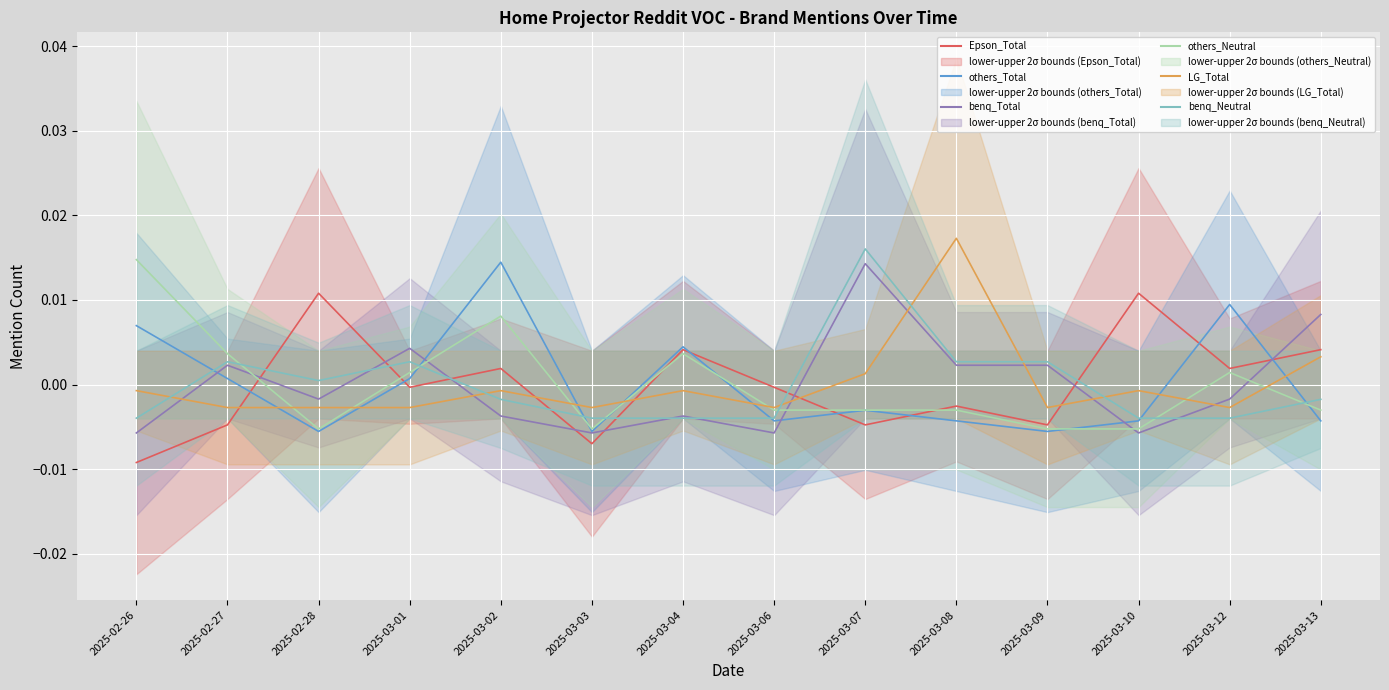

How many intersections are there between benq_Neutral and benq_Total?

5